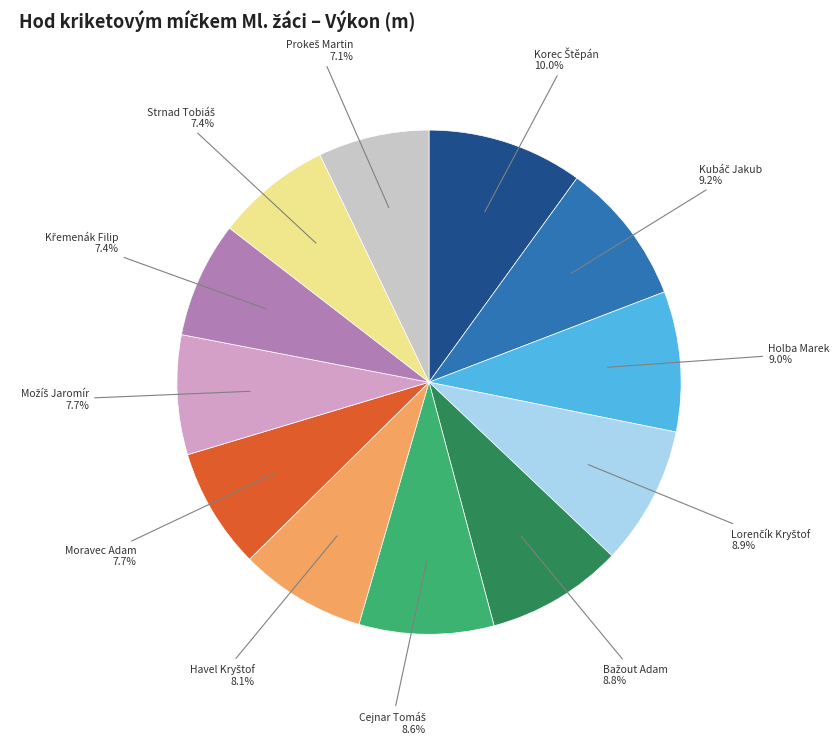

How many slices are in this pie chart?

12